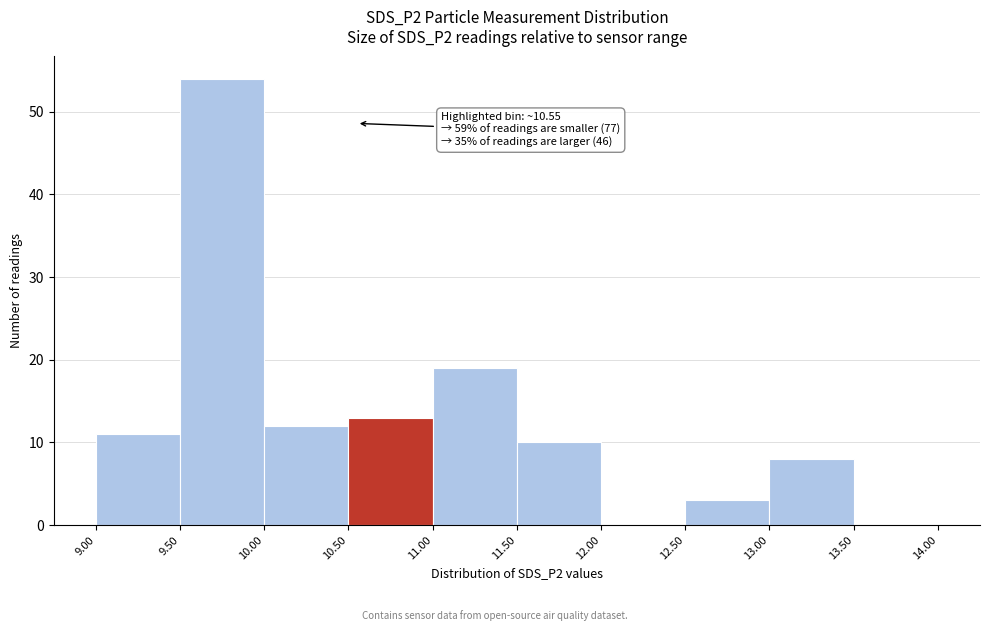

Which range on the x-axis has the tallest bar?

9.50 to 10.00